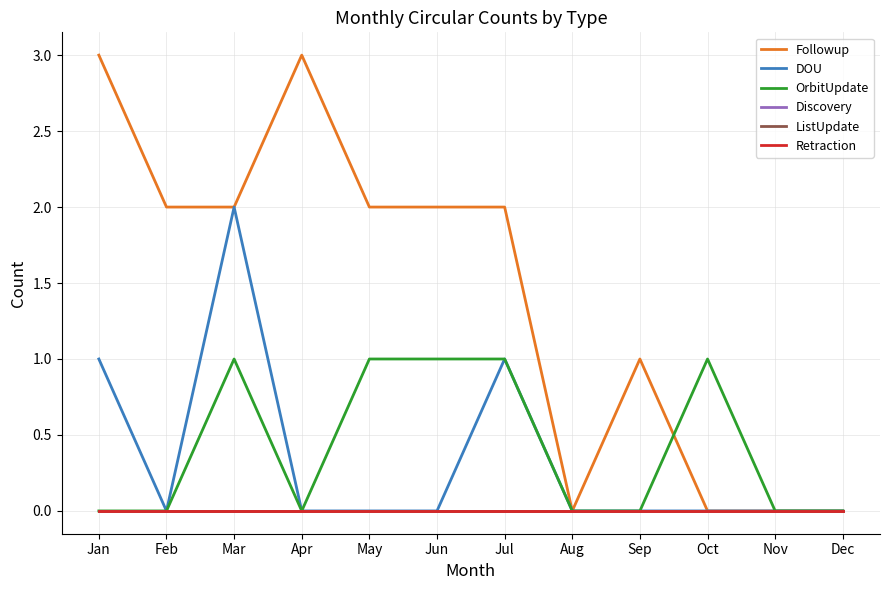

Which series changed the most between Jan and May?

Followup